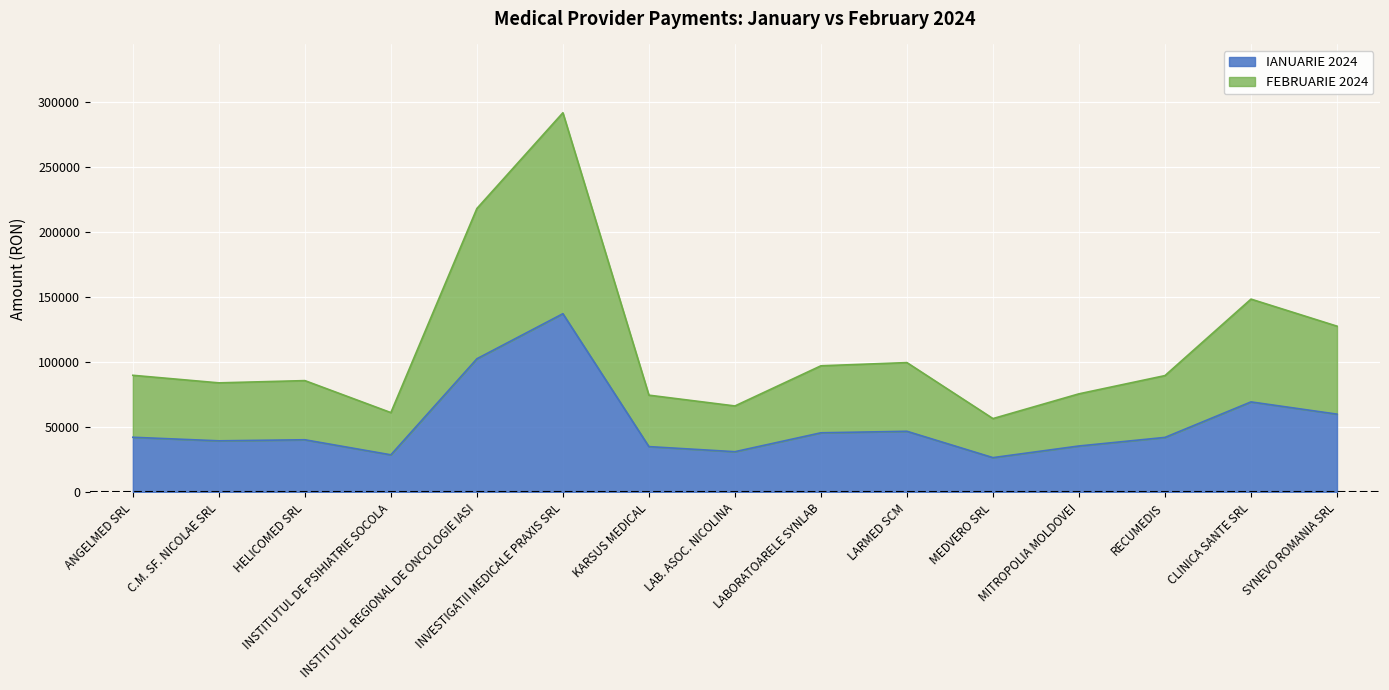

True or false: IANUARIE 2024 and FEBRUARIE 2024 cross at least once.

False